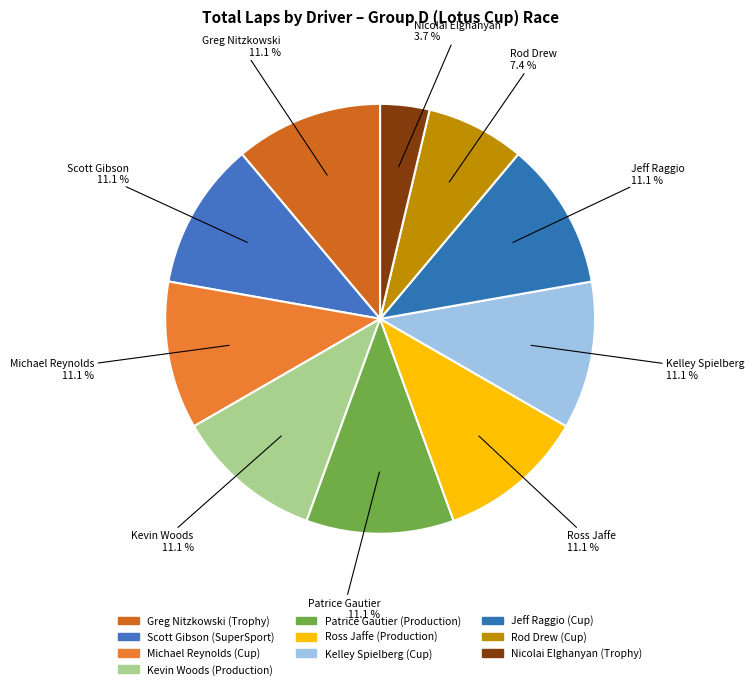

To the nearest percent, what is the difference between the Nicolai Elghanyan and Scott Gibson slice percentages?

7%